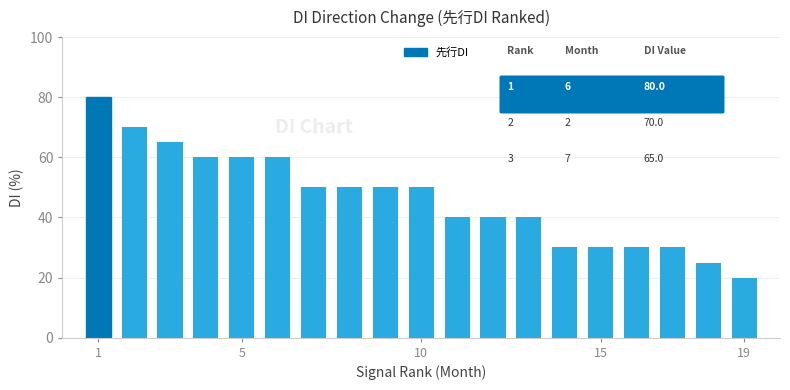

What is the value of the 5th bar from the left?

60